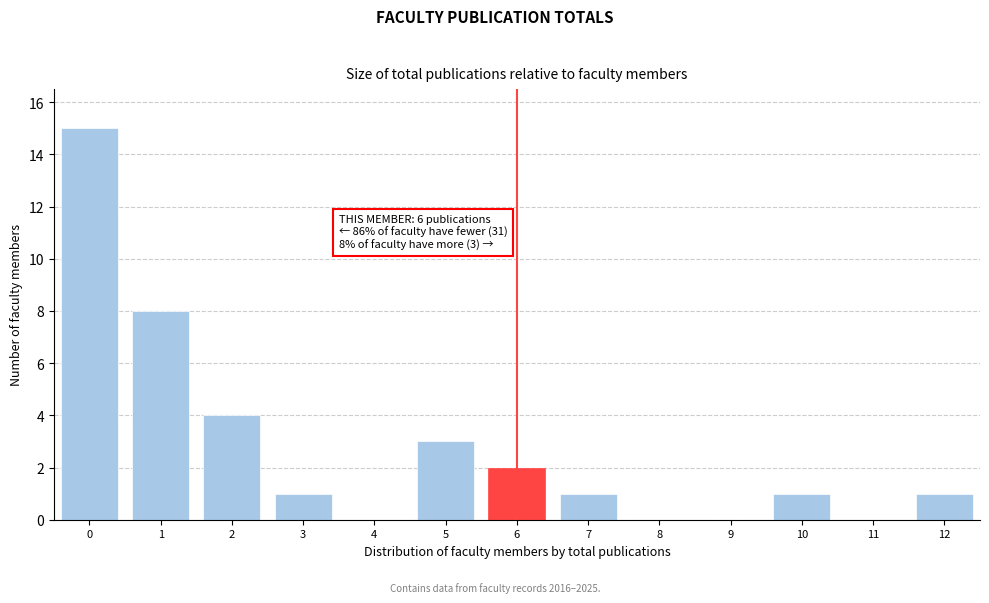

Reading right to left, transcribe all the data shown in this chart.

12=1	11=0	10=1	9=0	8=0	7=1	6=2	5=3	4=0	3=1	2=4	1=8	0=15